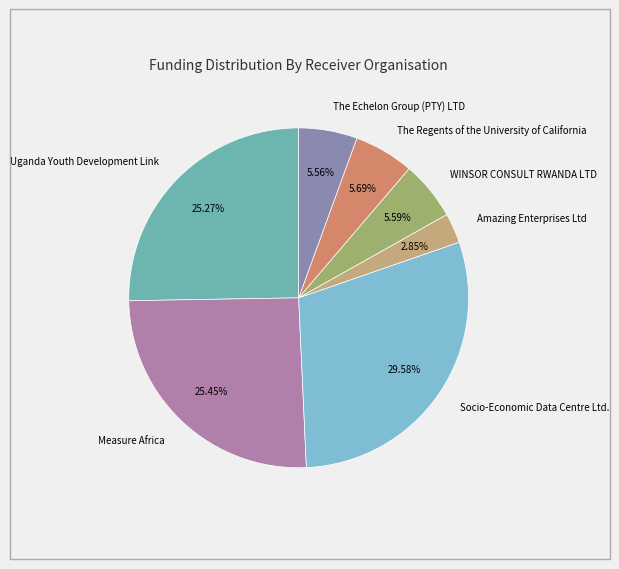

Is there a majority slice in this chart?

No